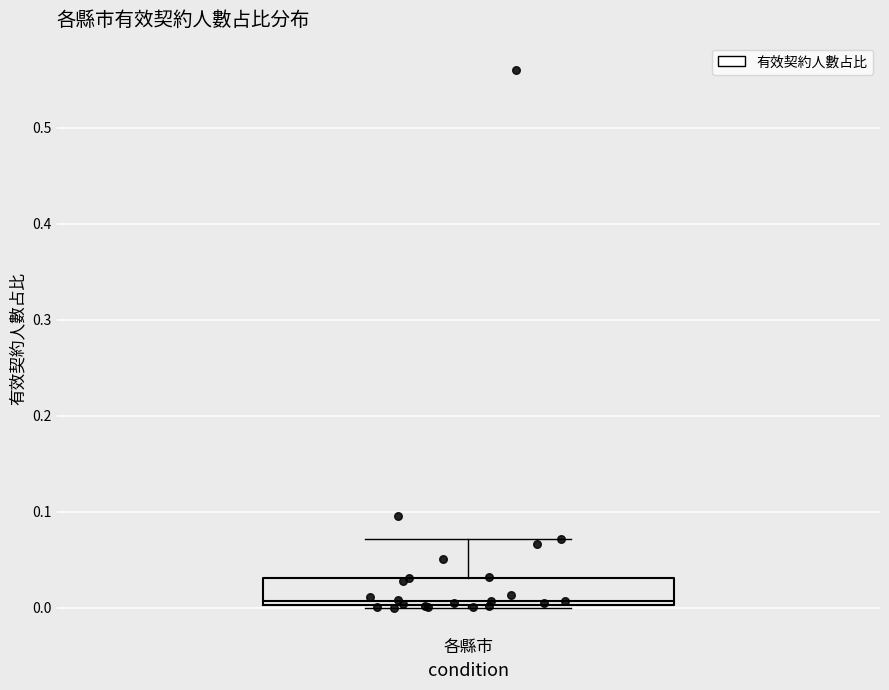

Where does the median line of the box for 各縣市 sit on the y-axis? The values are not printed on the chart, so give them approximately, as read against the axis.

0.01